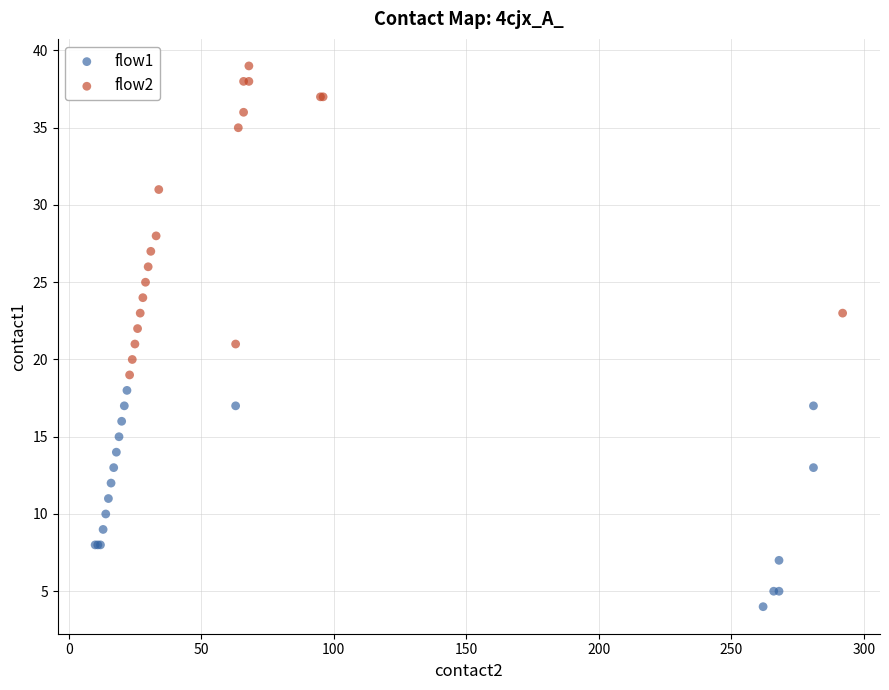

Which series contains the highest Y value?

flow2